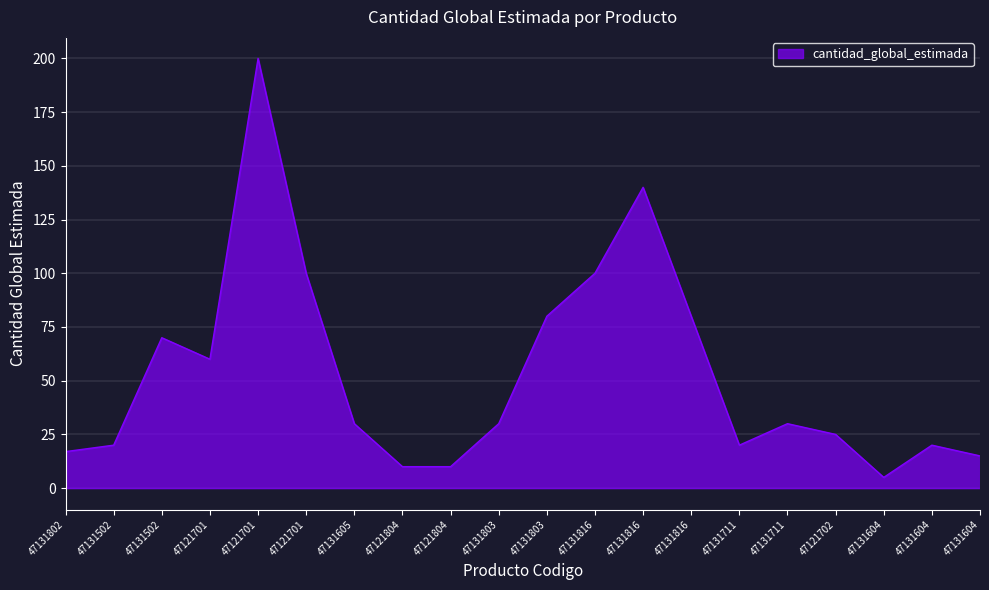

Does the chart display data point markers on the line(s)?

No